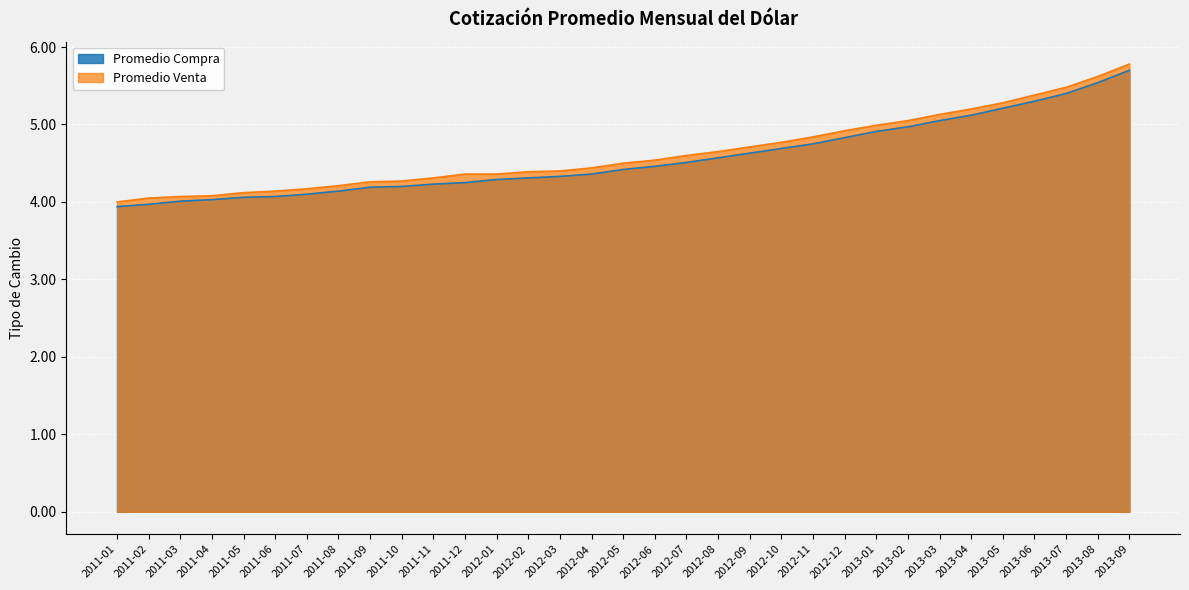

How many lines are shown in the chart?

2